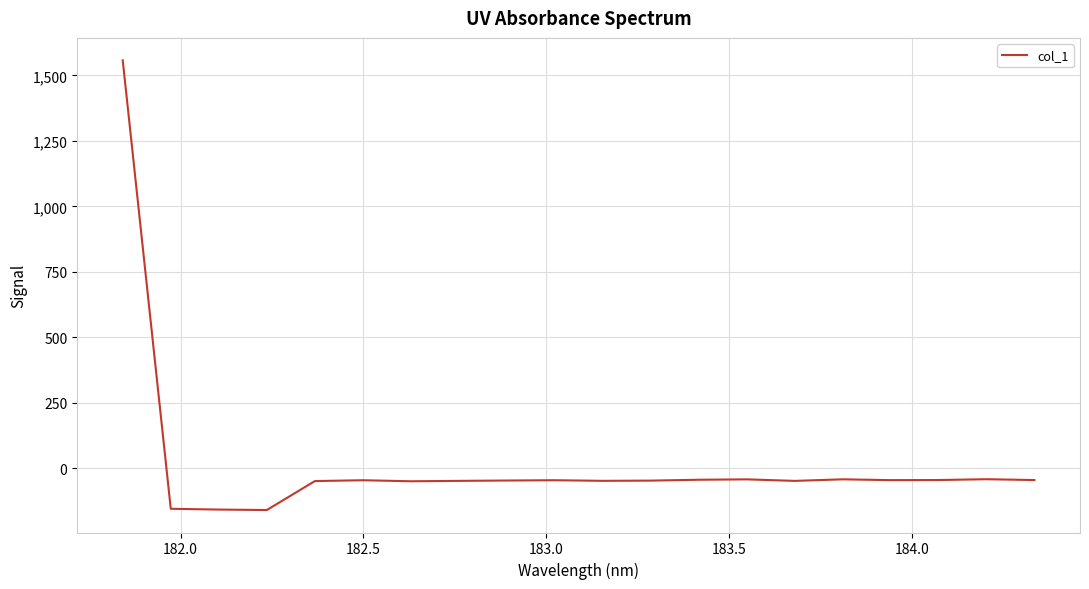

What is the maximum value shown in the chart?

1557.7